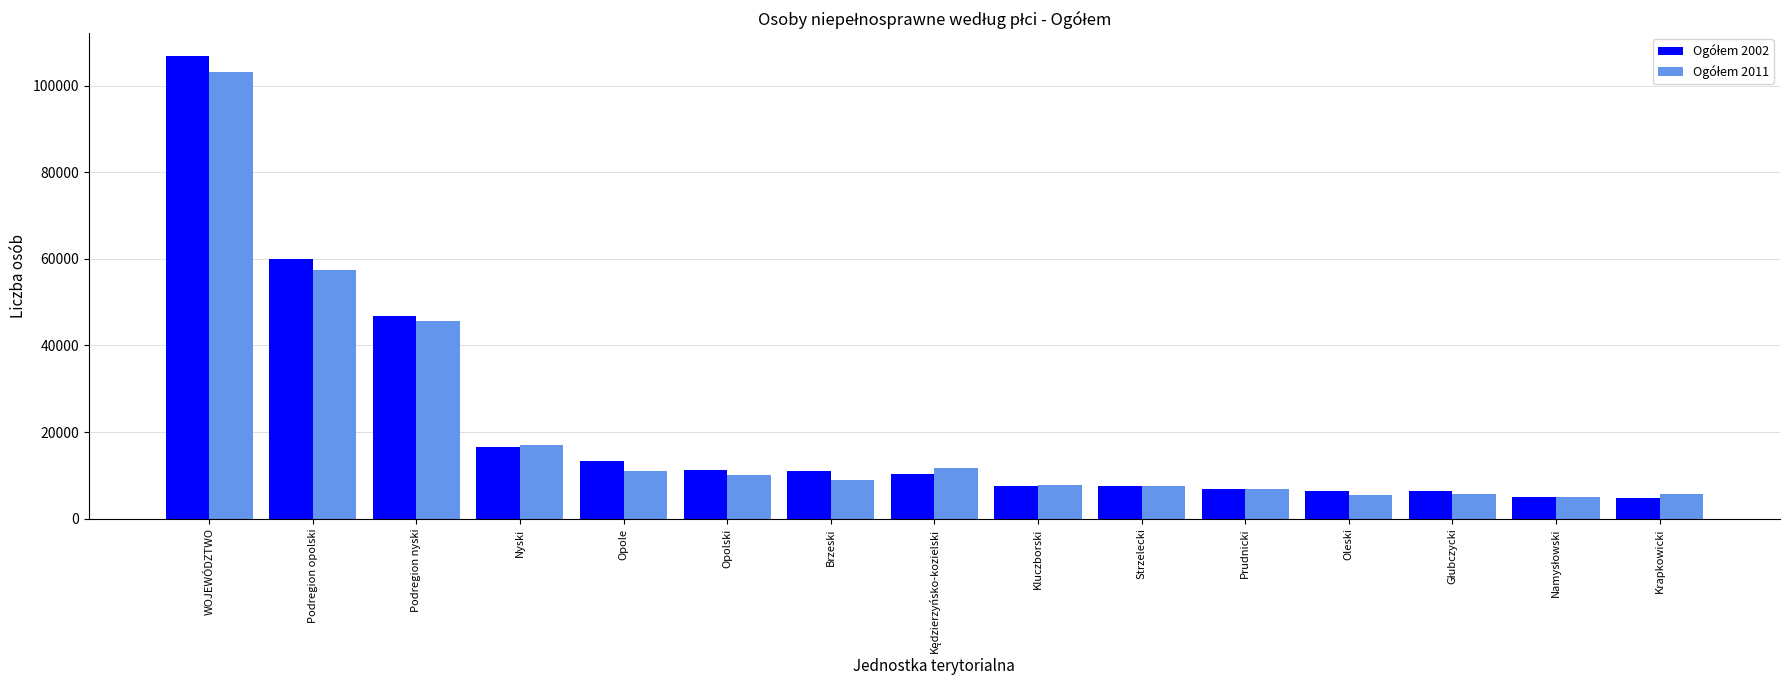

Which label corresponds to the largest value in the chart?

WOJEWÓDZTWO